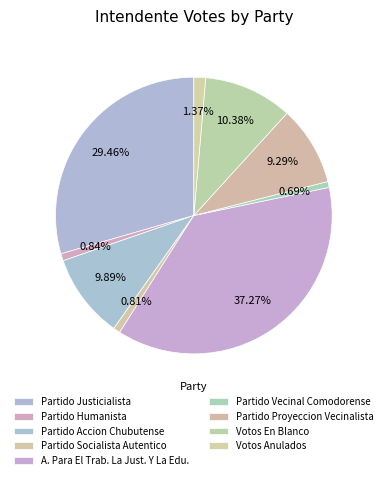

Which has a higher value, Partido Vecinal Comodorense or Partido Proyeccion Vecinalista?

Partido Proyeccion Vecinalista